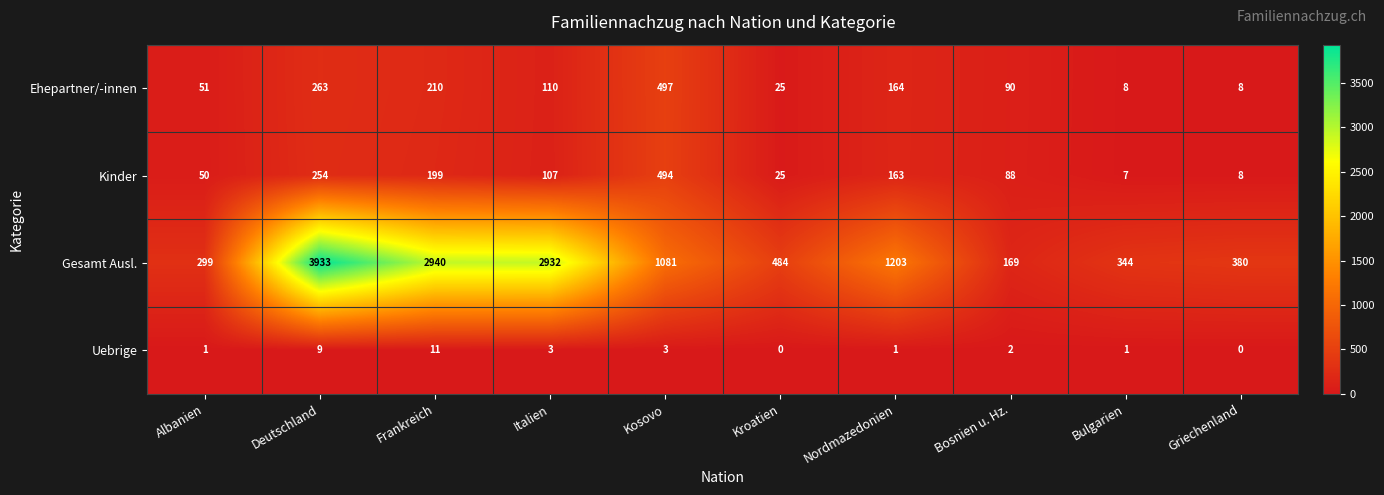

What is the difference between the maximum and second lowest values in the Ehepartner/-innen series?

489